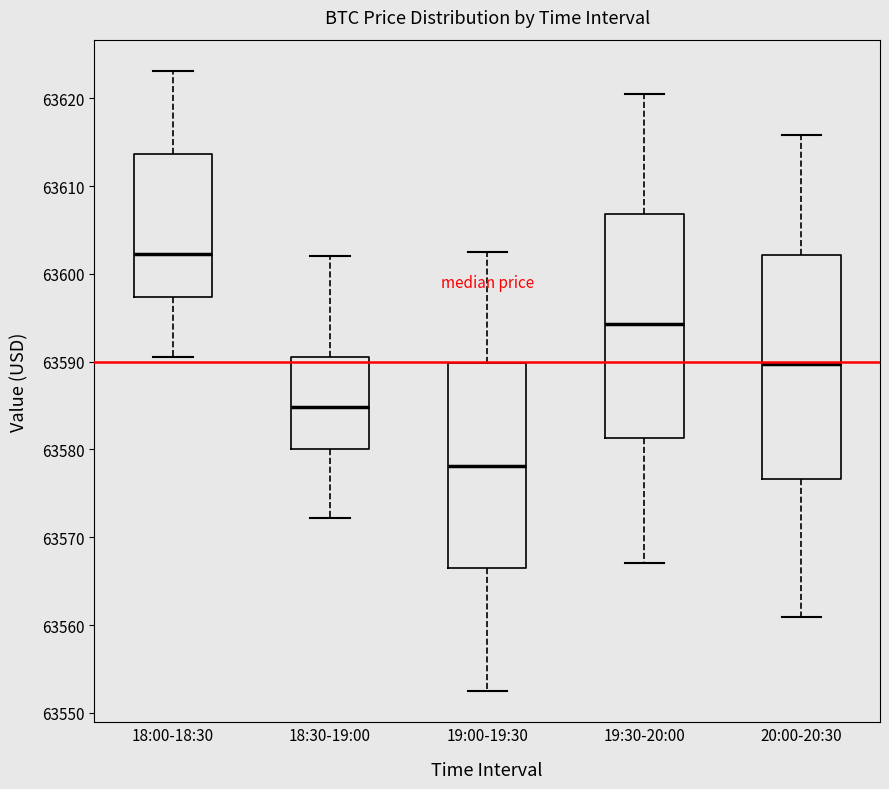

Reading left to right, transcribe this box plot: for each box, give where its median line is, the range the box spans, and where its two whiskers end, as read against the y-axis. The values are not printed on the chart, so give them approximately, as read against the axis.

18:00-18:30: median 63602, box 63597 to 63614, whiskers 63591 to 63623
18:30-19:00: median 63585, box 63580 to 63590, whiskers 63572 to 63602
19:00-19:30: median 63578, box 63566 to 63590, whiskers 63552 to 63602
19:30-20:00: median 63594, box 63581 to 63607, whiskers 63567 to 63620
20:00-20:30: median 63590, box 63577 to 63602, whiskers 63561 to 63616